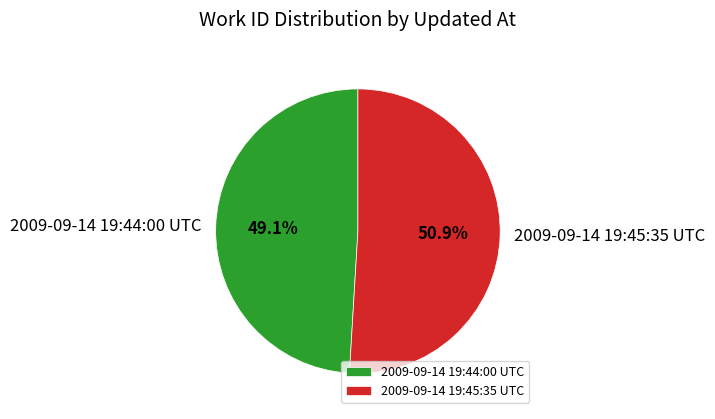

Which slice represents more than half of the pie?

2009-09-14 19:45:35 UTC